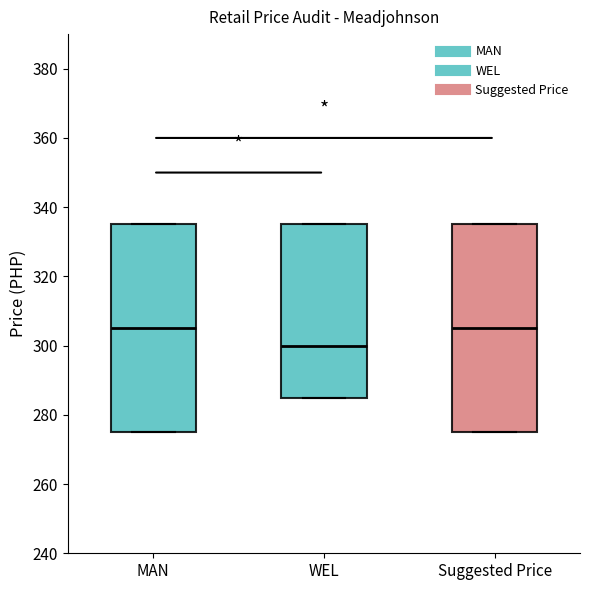

Reading left to right, read every box against the y-axis: the position of its median line, the range the box covers, and the ends of its whiskers. The values are not printed on the chart, so give them approximately, as read against the axis.

MAN: median 306, box 276 to 336, whiskers 276 to 336
WEL: median 300, box 286 to 336, whiskers 286 to 336
Suggested Price: median 306, box 276 to 336, whiskers 276 to 336